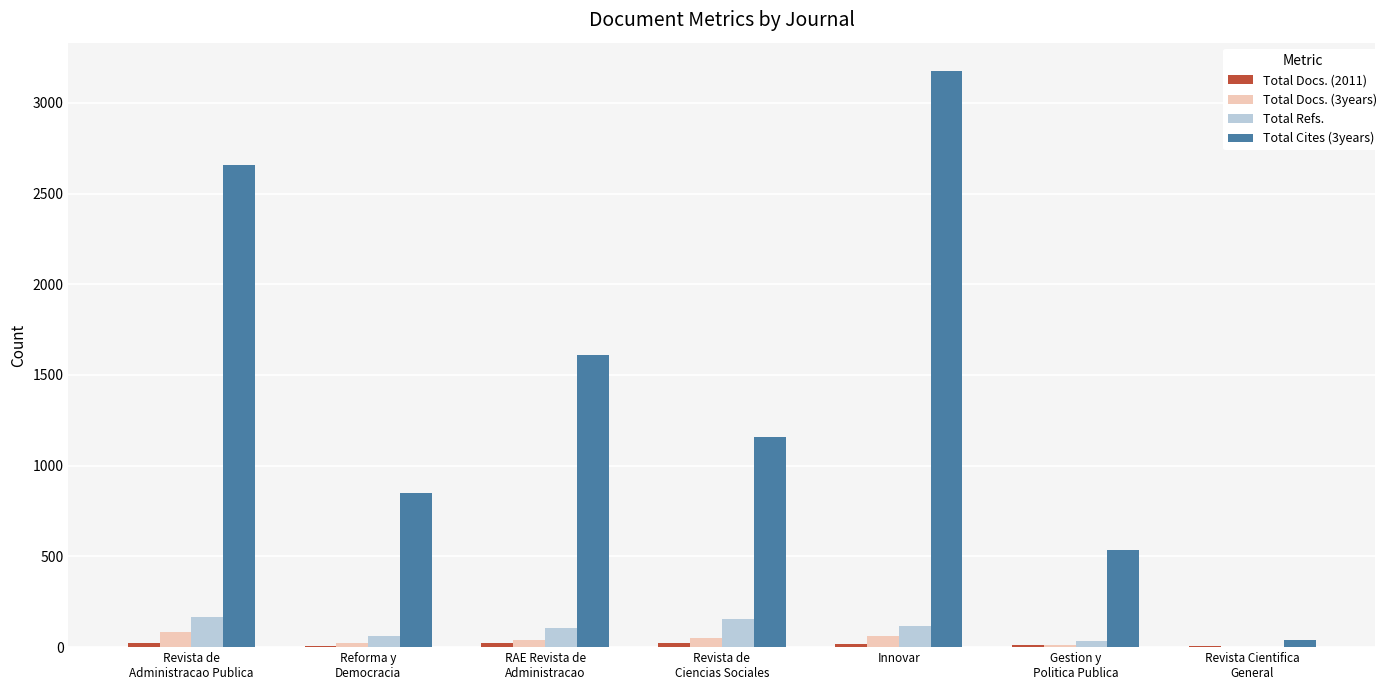

What is the sum of all Total Refs. values?

638